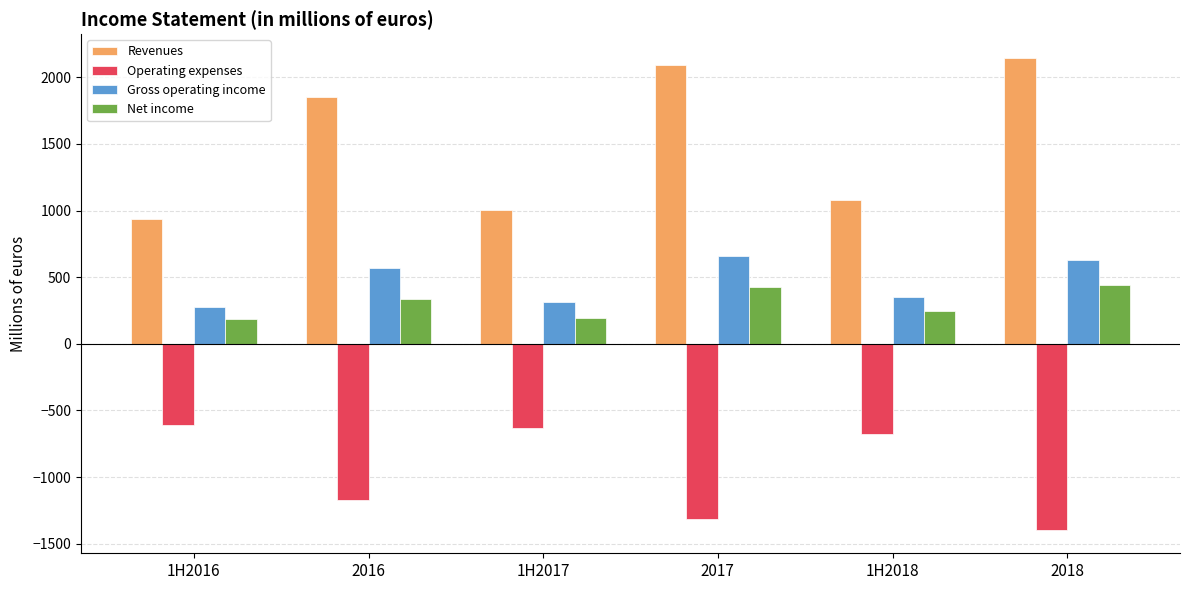

What is the total value across all series at 1H2018?

1002.4